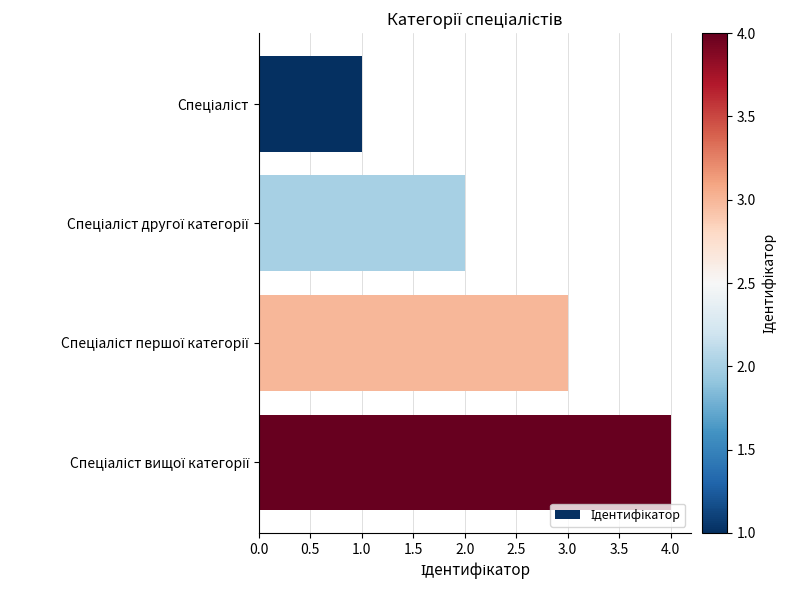

How many distinct data groups are displayed?

1